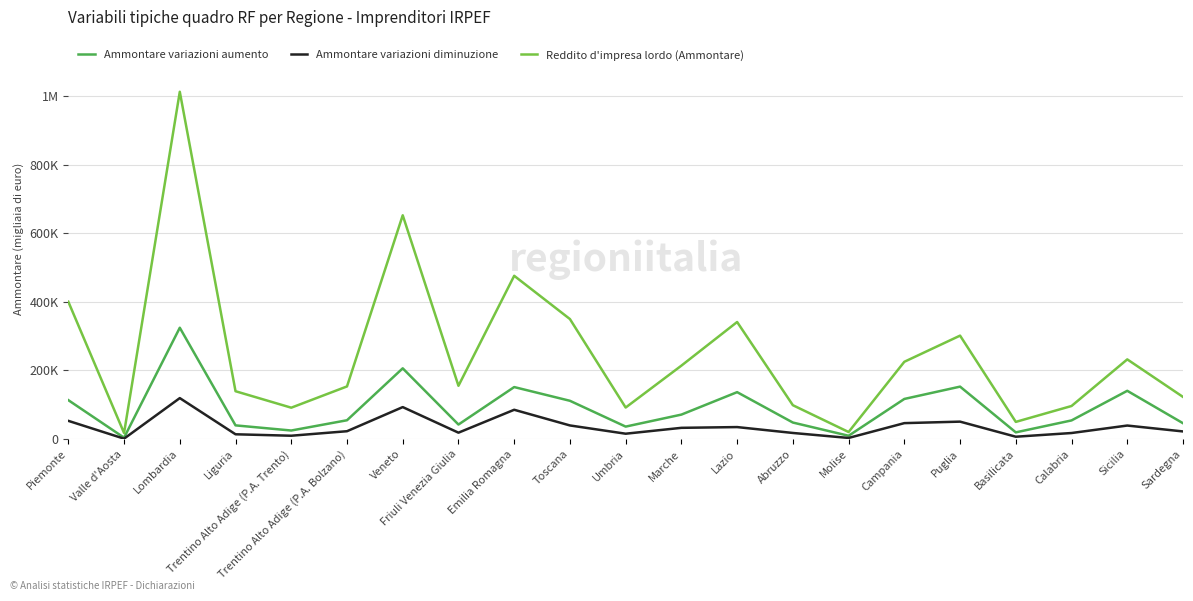

What are all the series names shown in the legend?

Ammontare variazioni aumento, Ammontare variazioni diminuzione, Reddito d'impresa lordo (Ammontare)